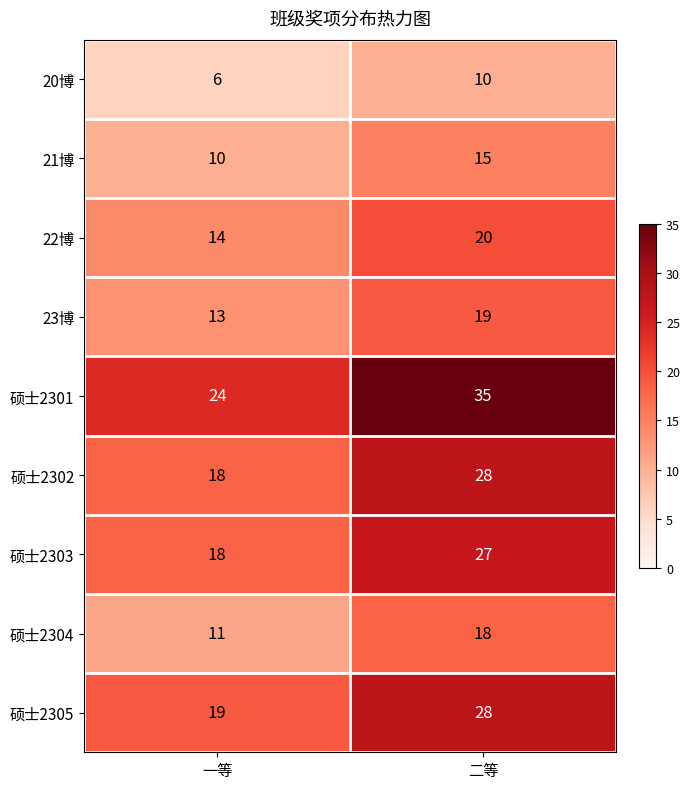

Which series changed the most between 一等 and 二等?

硕士2301